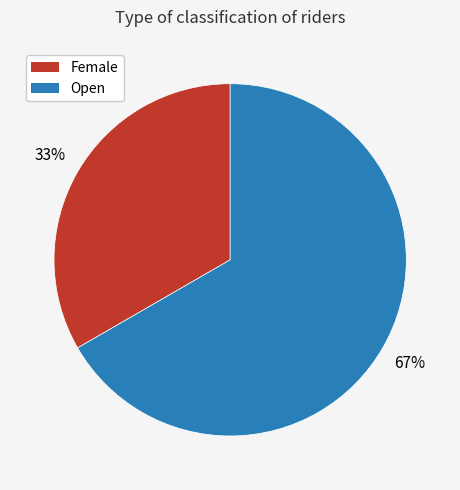

Which has a higher value, Open or Female?

Open